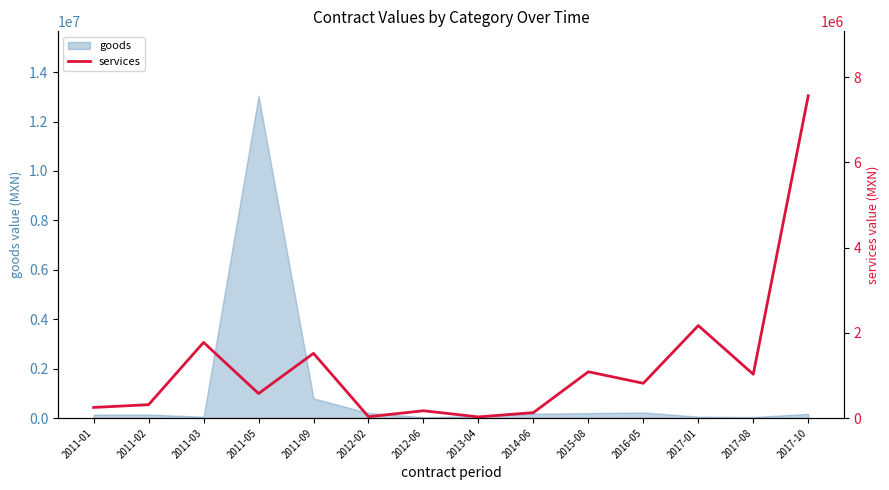

How many values are below 815180?

7